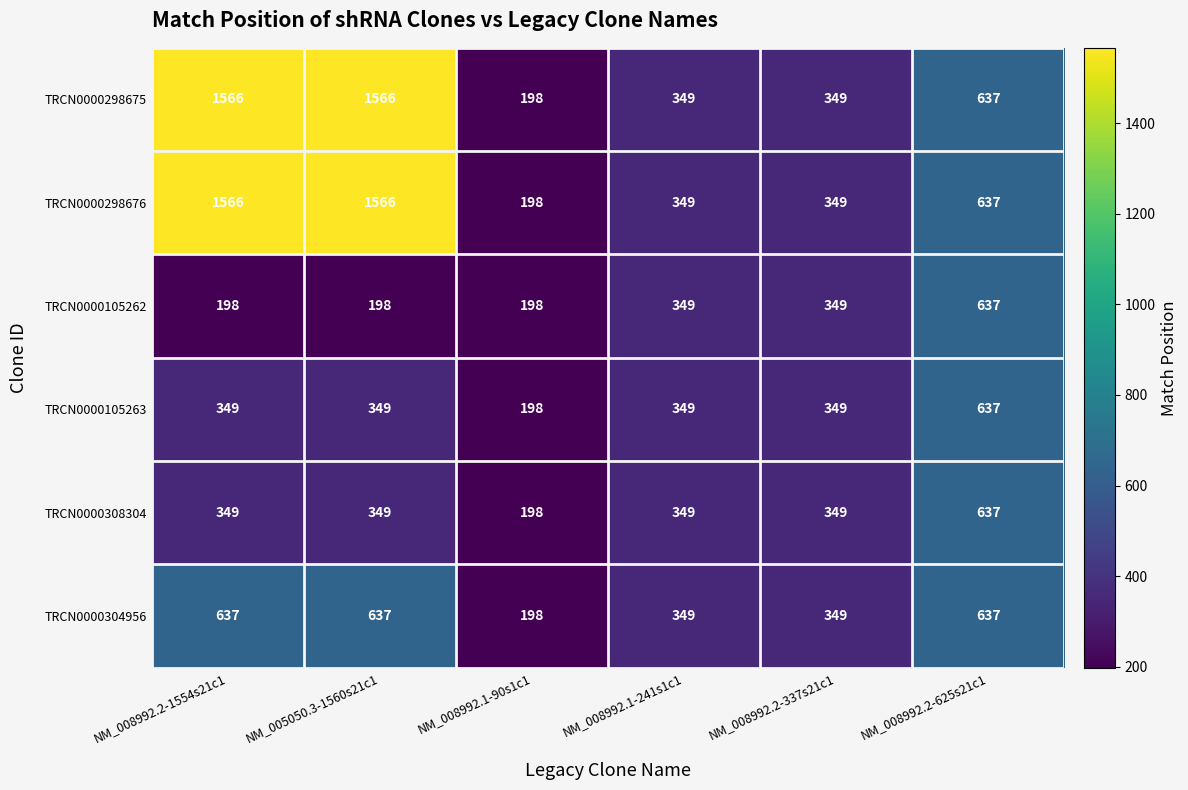

What is the total value across all series at NM_008992.2-625s21c1?

3822